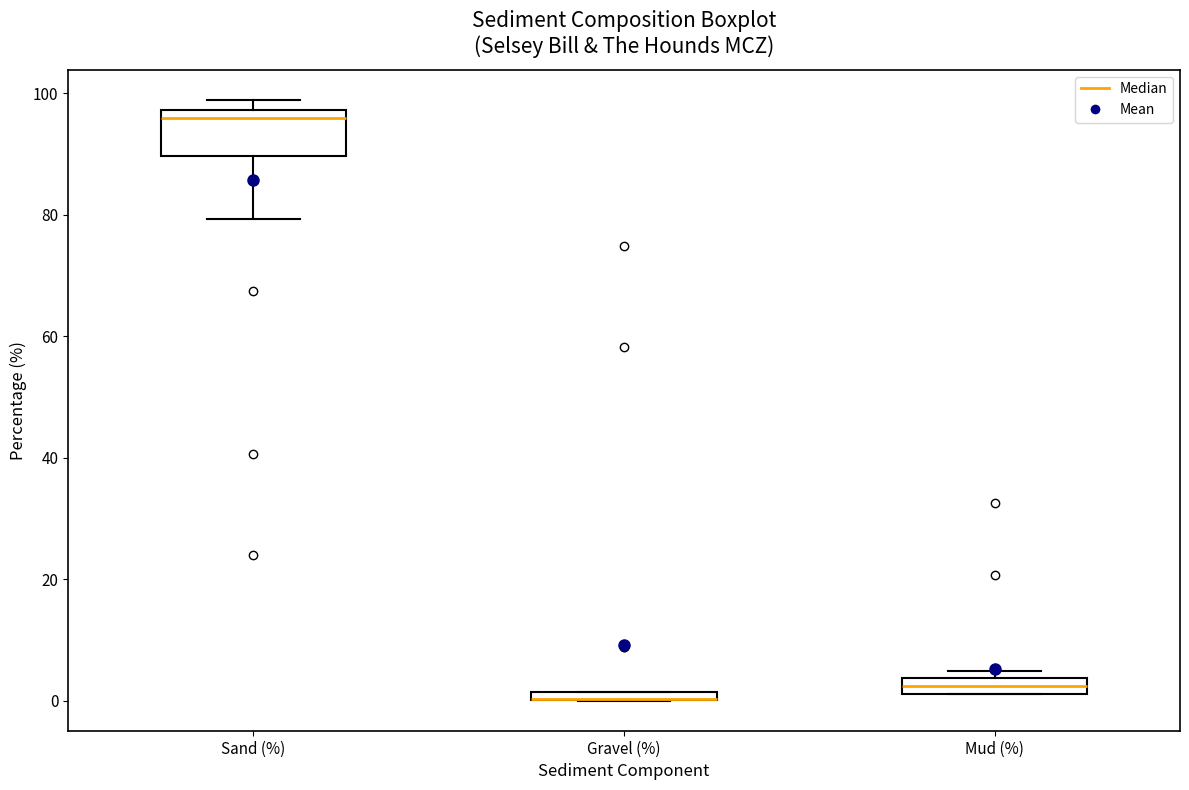

Where does the lower whisker of the box for Sand (%) end on the y-axis? The values are not printed on the chart, so give them approximately, as read against the axis.

80